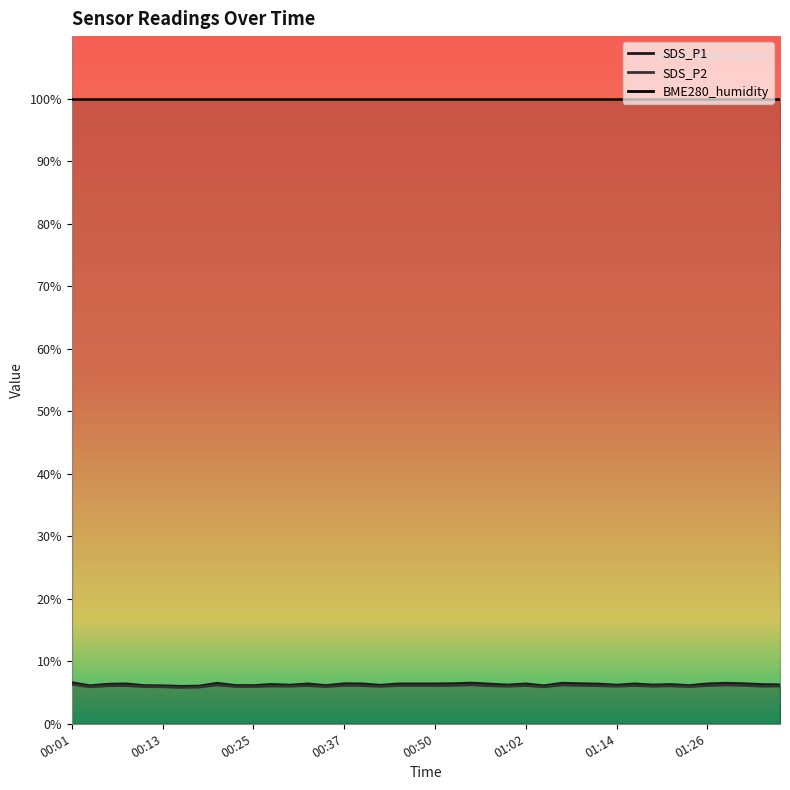

True or false: SDS_P1 and SDS_P2 cross at least once.

False